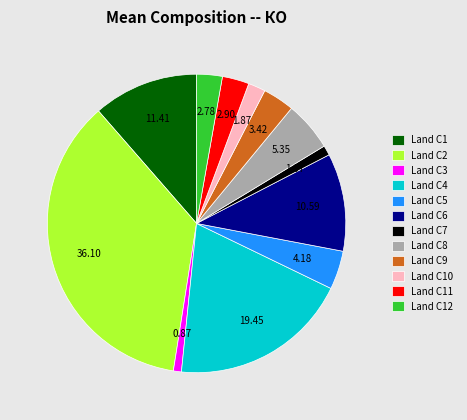

How many segments does this pie chart have?

12